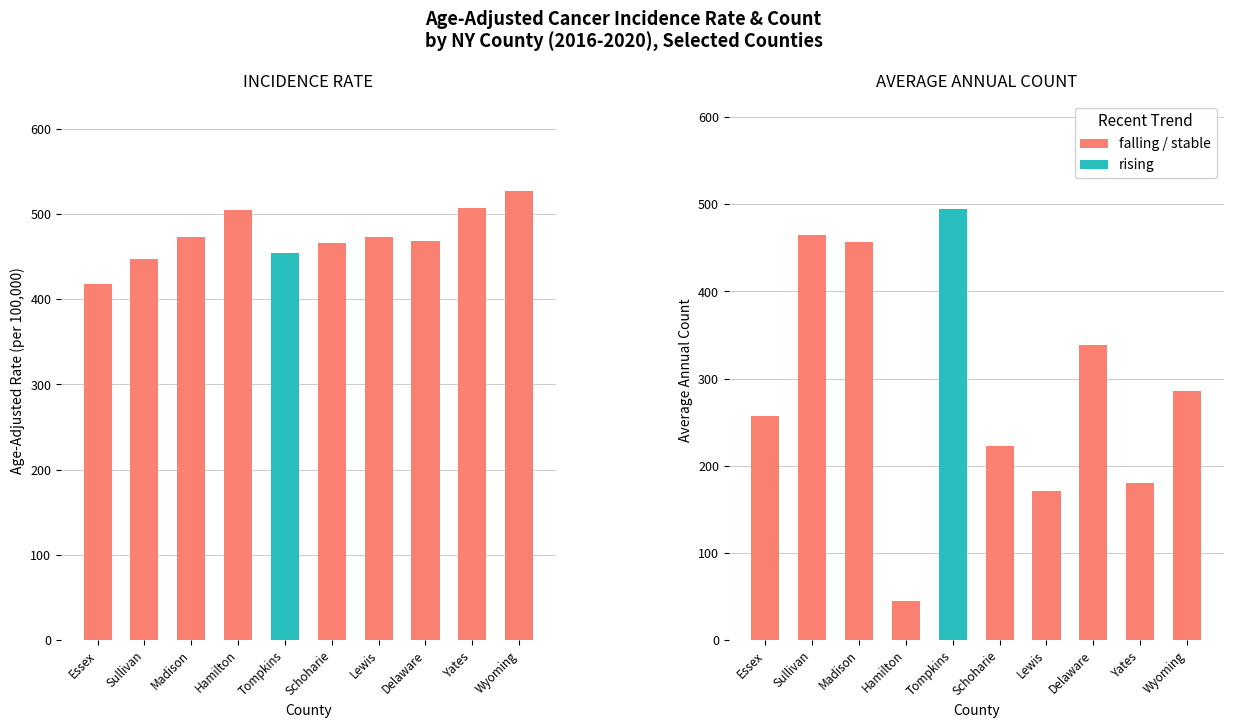

Where does the data first go above 473?

Madison